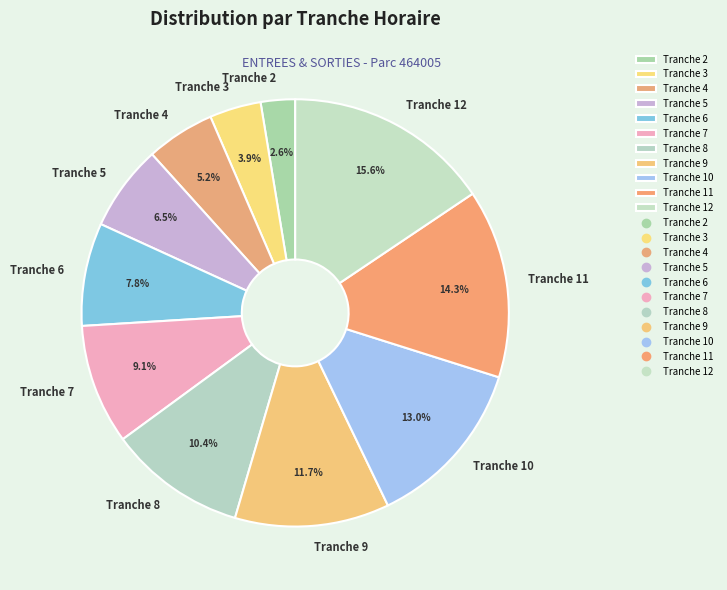

The Tranche 12 slice represents 27% of the pie. True or false?

False